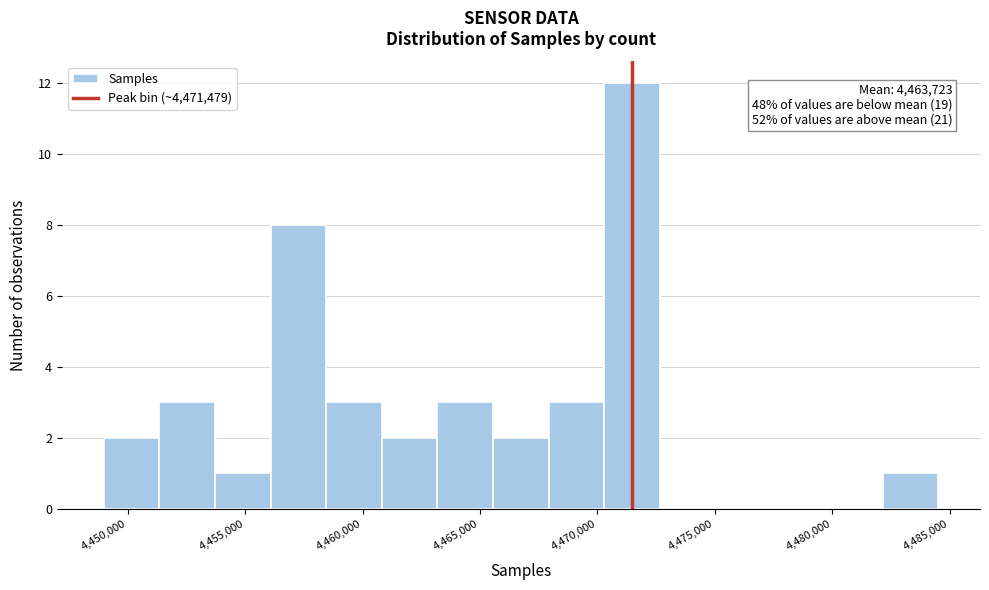

Over which range of the x-axis is the bar tallest?

4470500 to 4472500